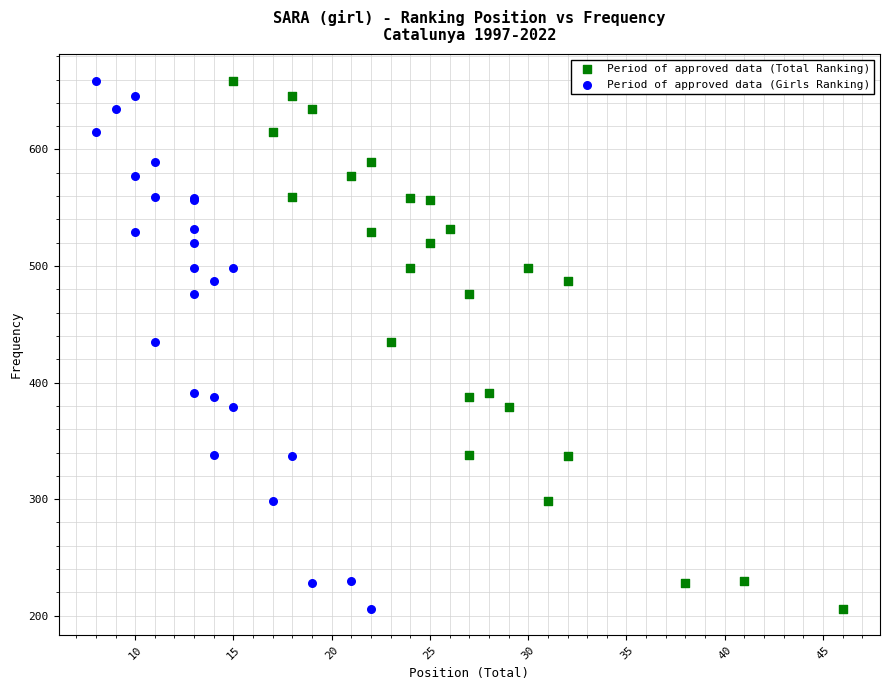

What are all the series names shown in the legend?

Period of approved data (Total Ranking), Period of approved data (Girls Ranking)